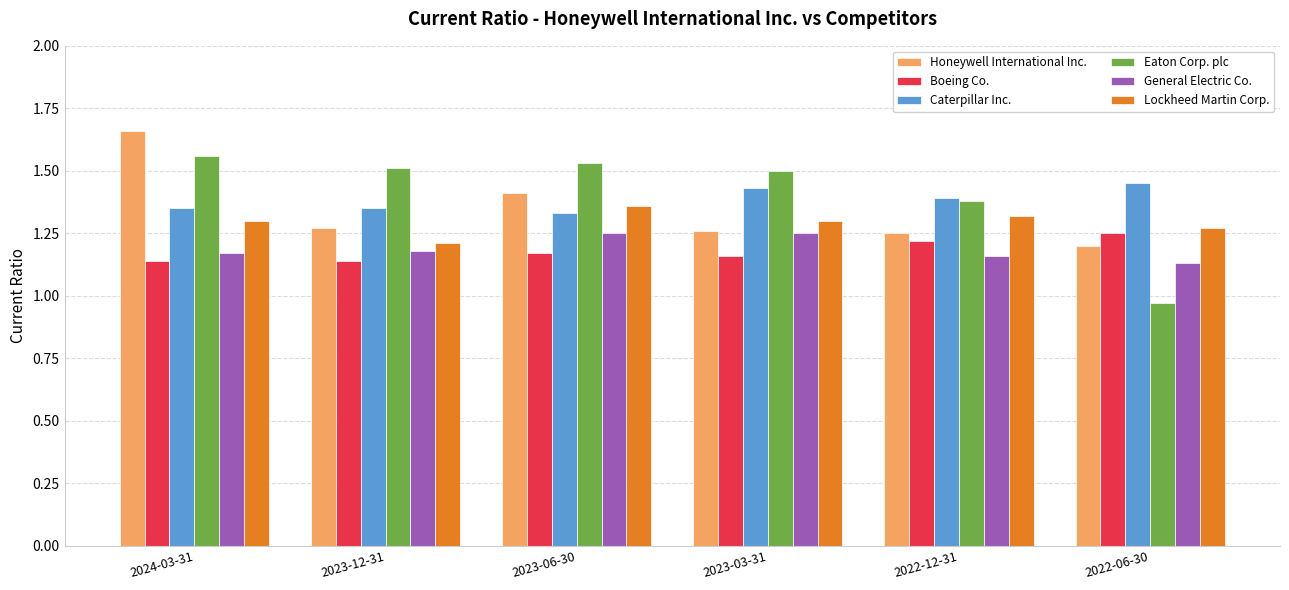

Which series has the largest total across all categories?

Eaton Corp. plc